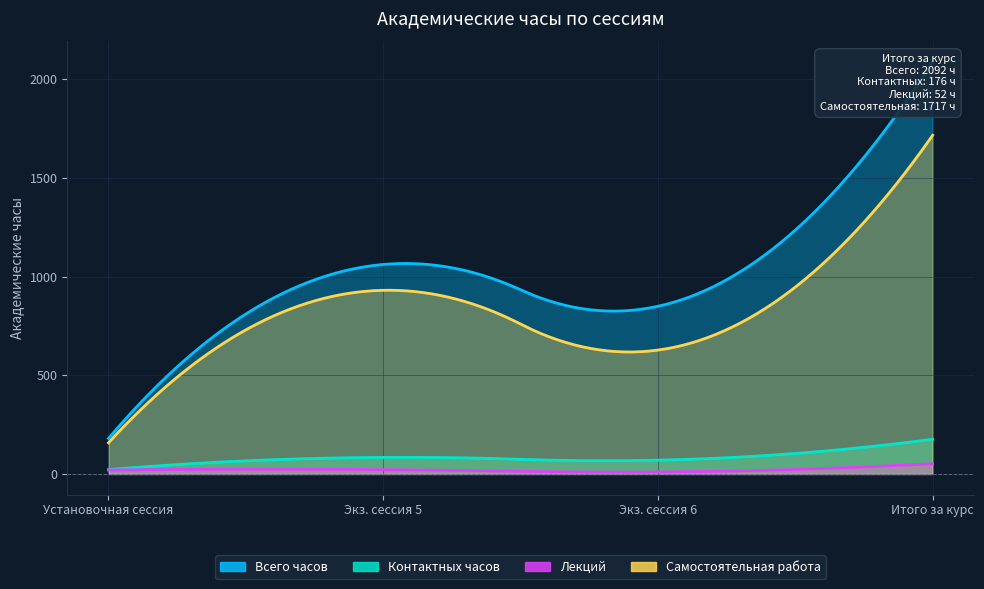

In Самостоятельная работа, how many points are lower than both neighbors (excluding endpoints)?

1